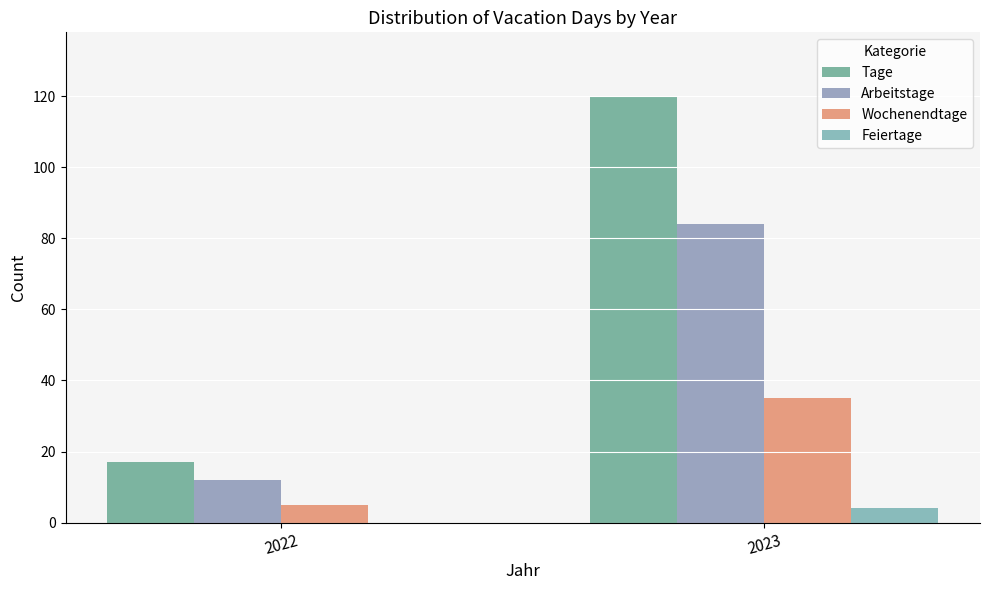

What is the sum of the Feiertage values at 2022 and 2023?

4